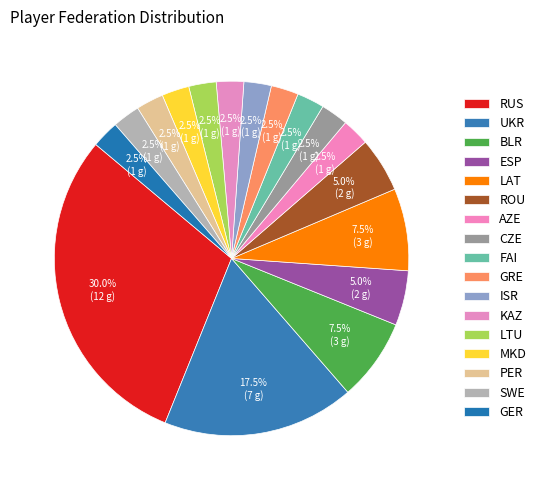

The RUS slice represents 19% of the pie. True or false?

False